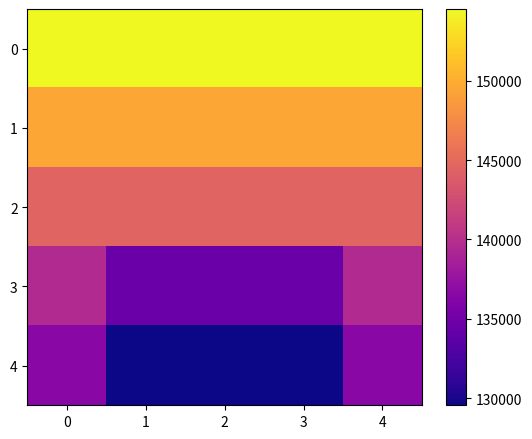

Which category has the lowest value across all series?

1